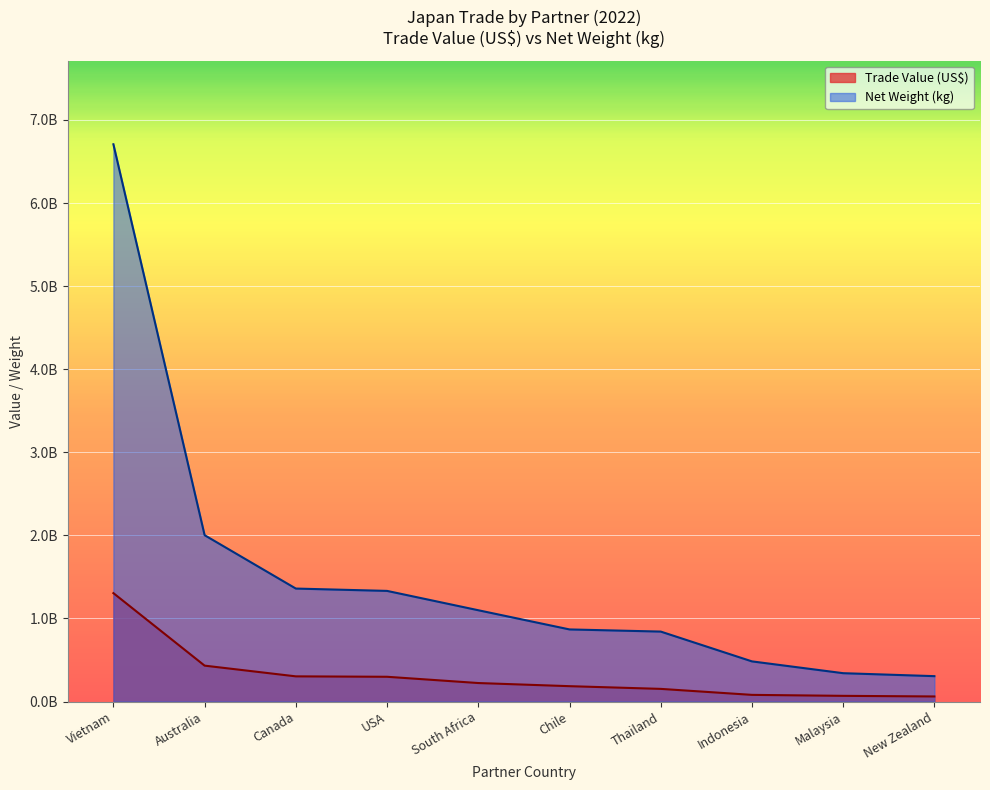

True or false: Trade Value (US$) has more than 1 points higher than both neighbors.

False